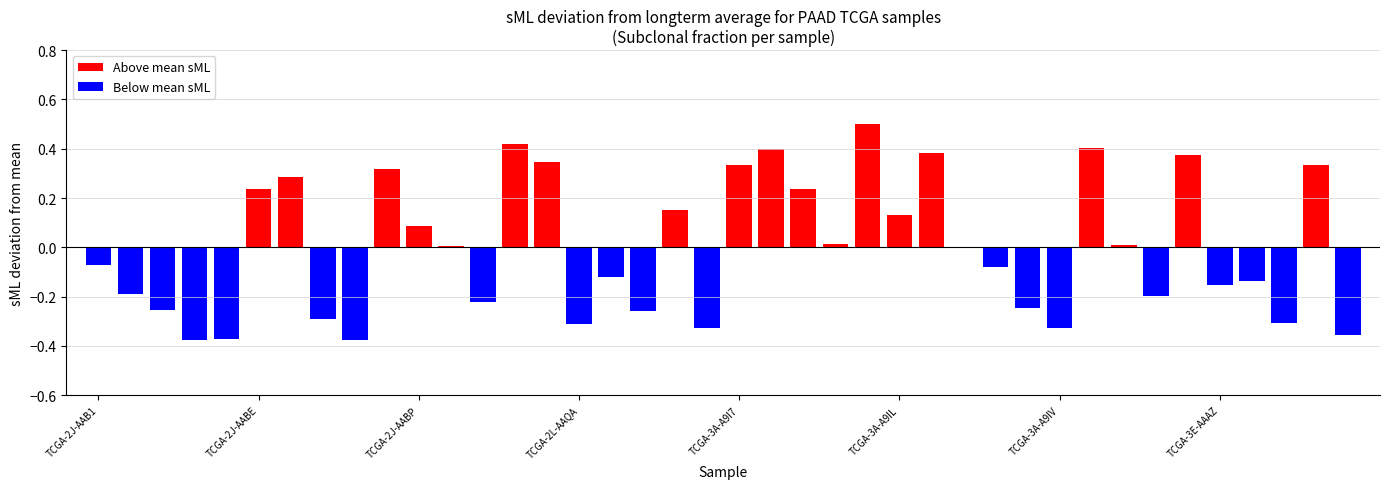

How many groups of bars are there?

40